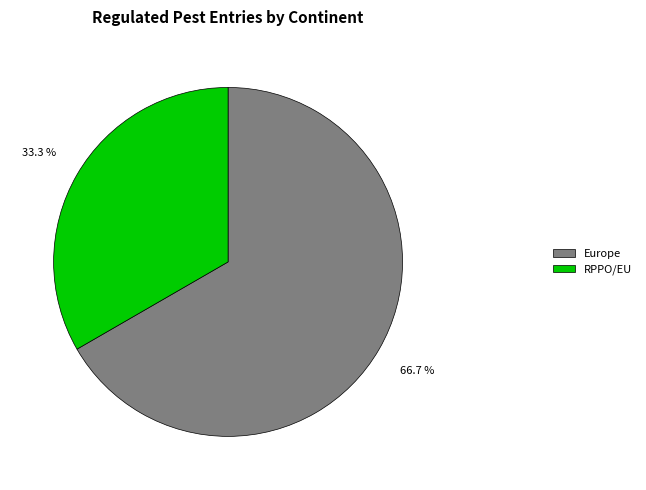

How many slices are in this pie chart?

2